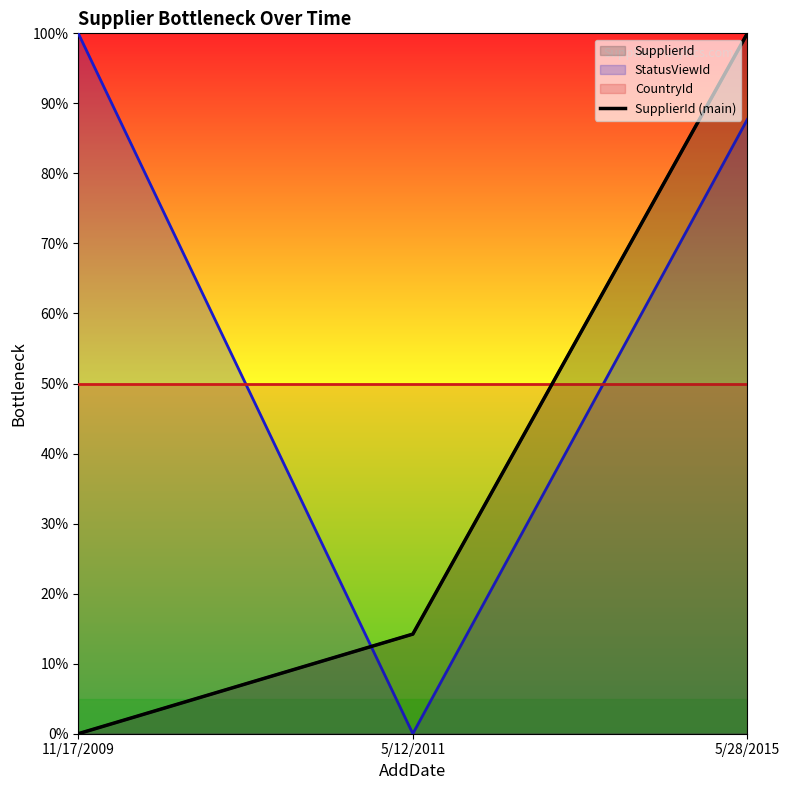

How many categories are shown in the chart?

3